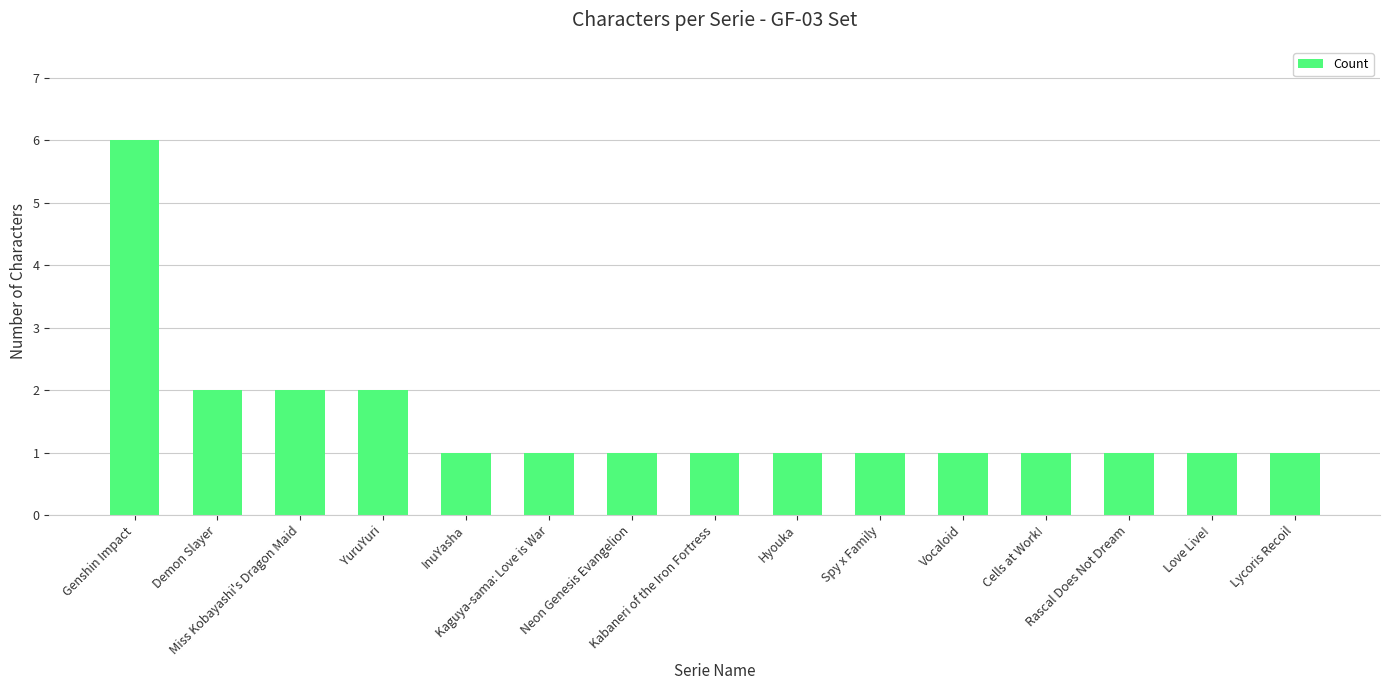

What is the approximate value at Hyouka?

1